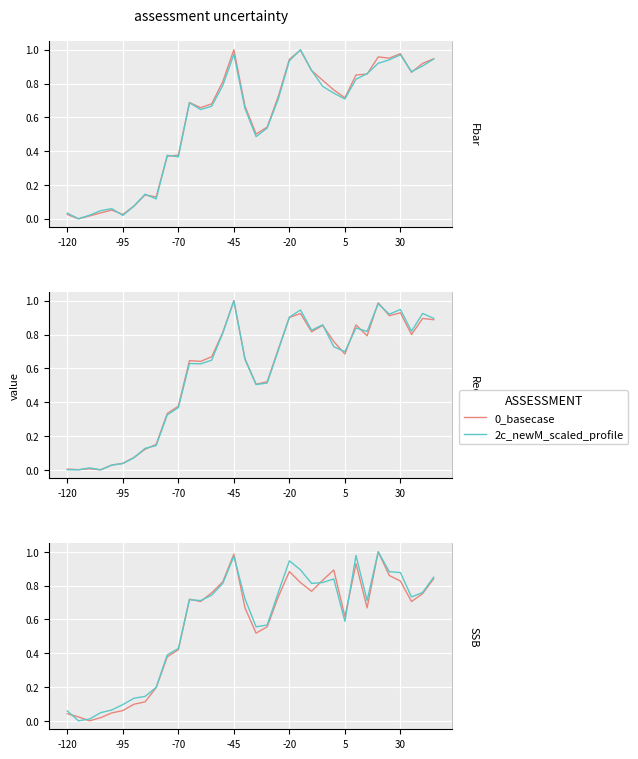

How many values in 2c_newM_scaled_profile are above zero?

33